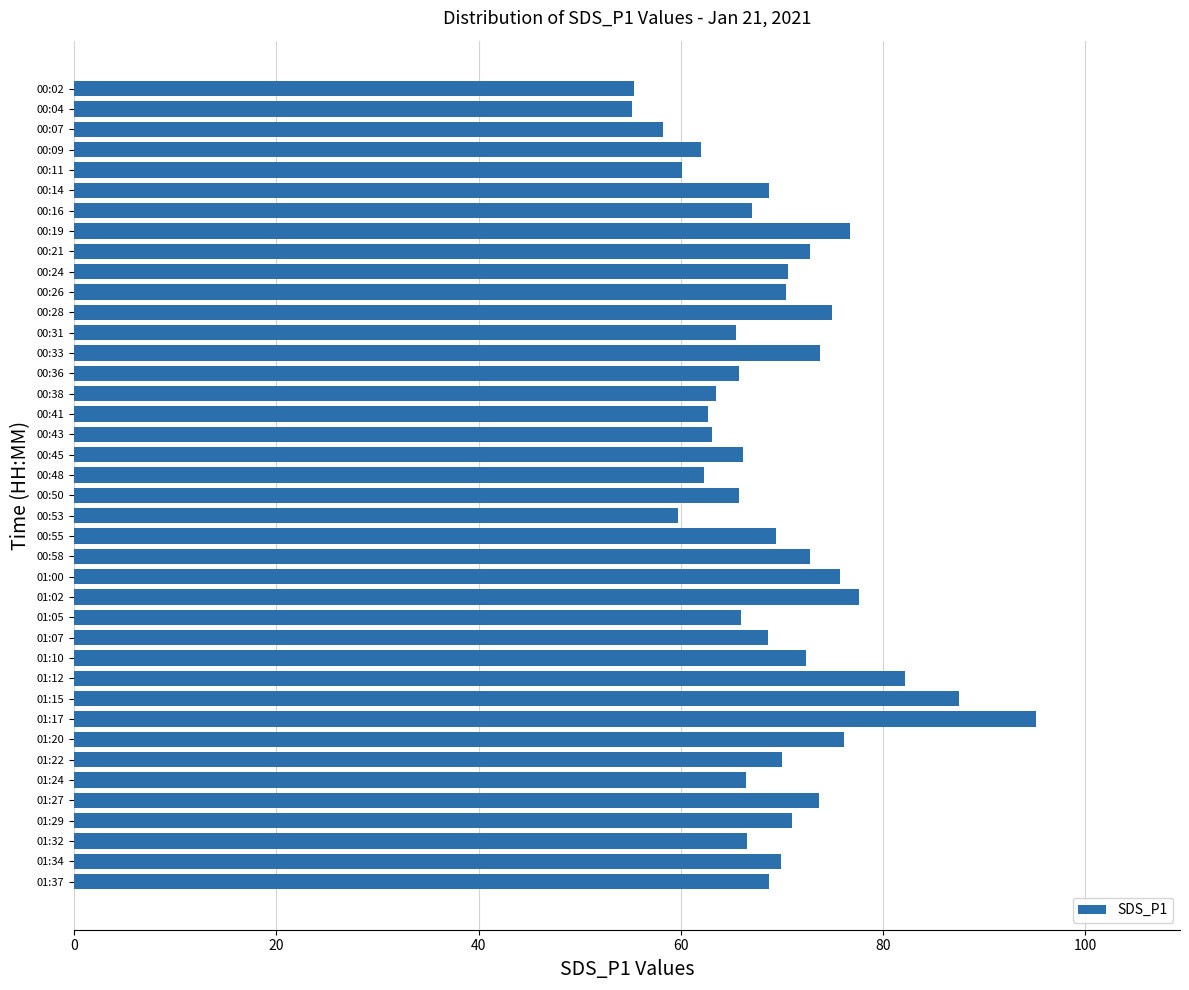

How many data points are above 68?

22